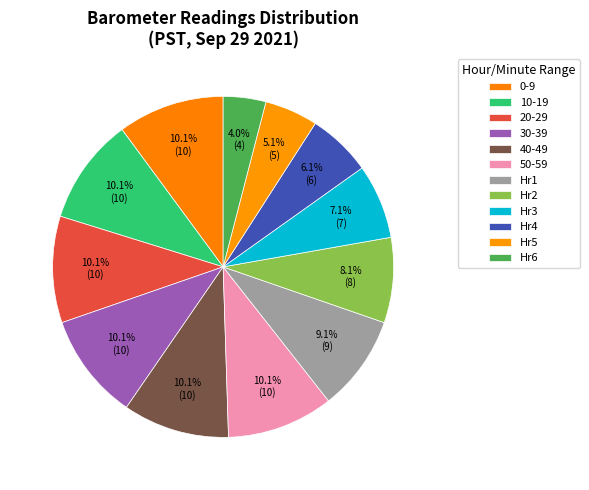

How many slices are in this pie chart?

12